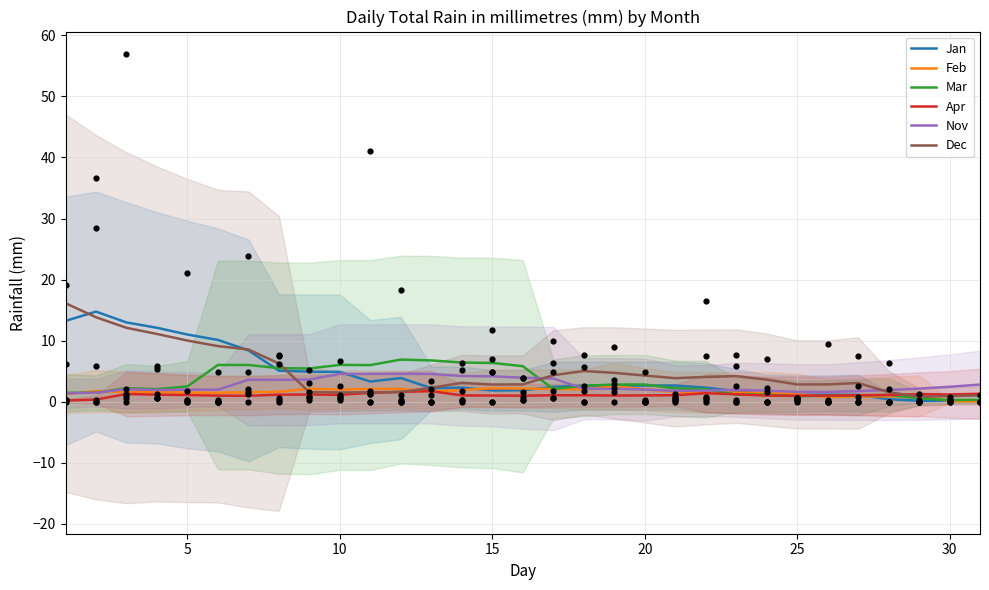

At how many categories does at least one series exceed 13?

2